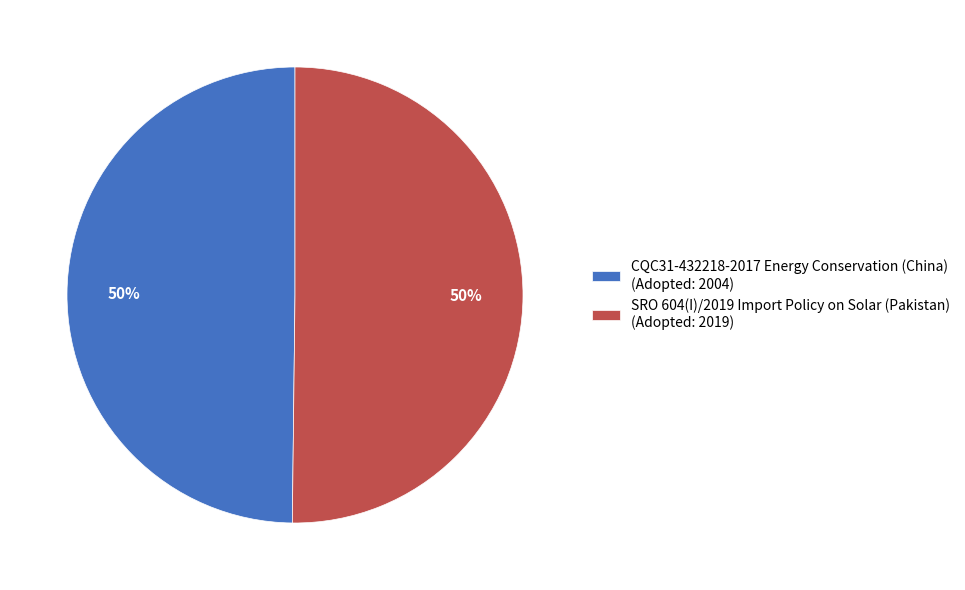

Approximately how many times larger is the value at CQC31-432218-2017 Energy Conservation (China) compared to SRO 604(I)/2019 Import Policy on Solar (Pakistan)?

1.0